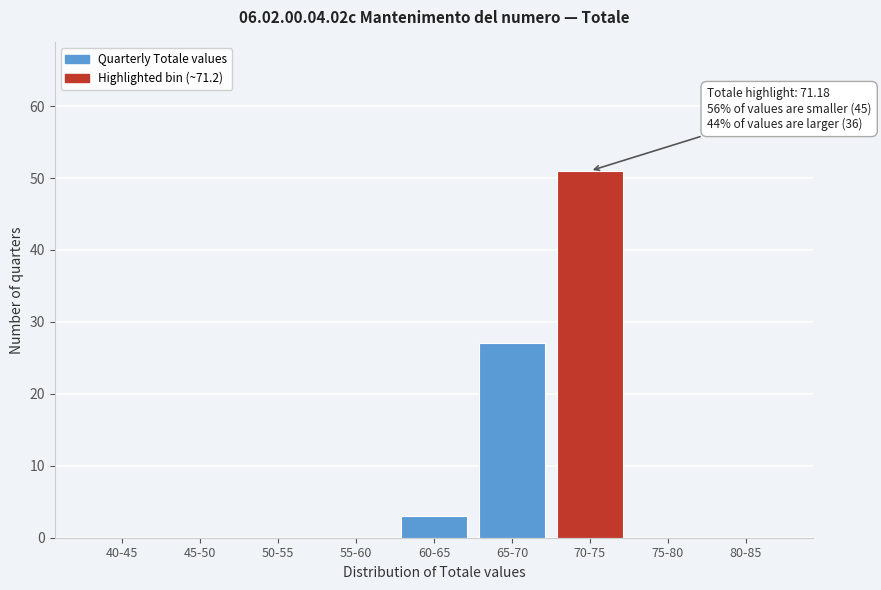

Reading left to right, extract all data points from this chart.

40-45=0	45-50=0	50-55=0	55-60=0	60-65=3	65-70=27	70-75=51	75-80=0	80-85=0